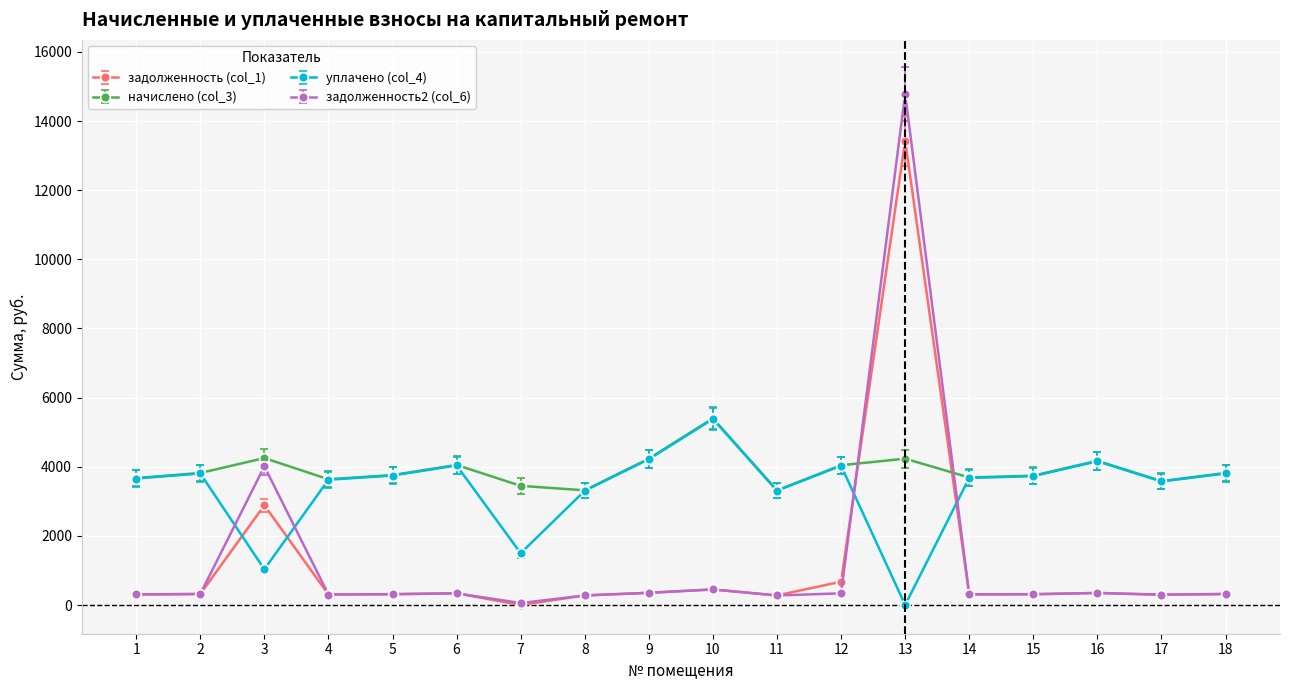

True or false: уплачено (col_4) has more than 1 points higher than both neighbors.

True